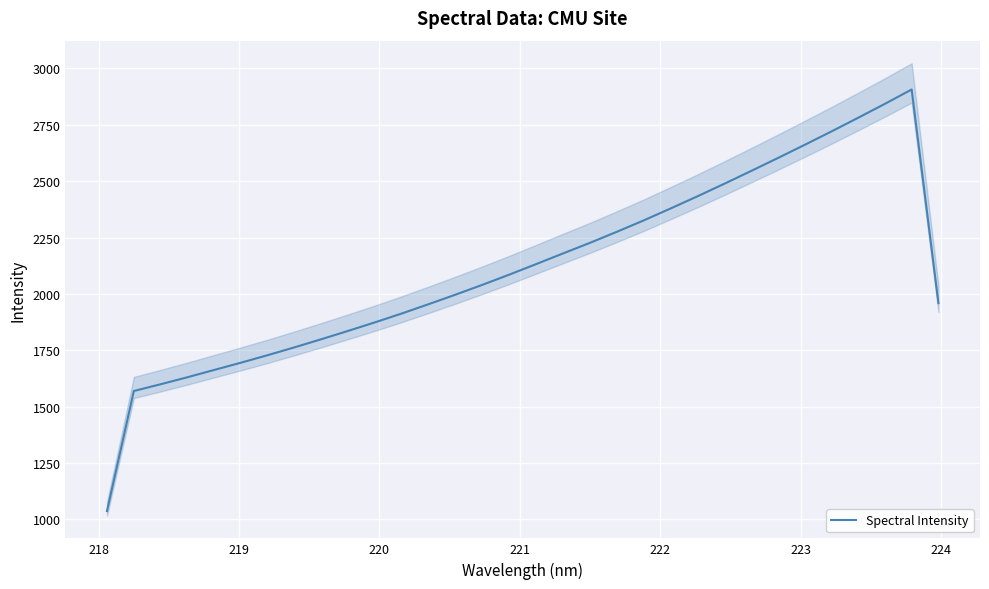

How many values are below 2086?

16